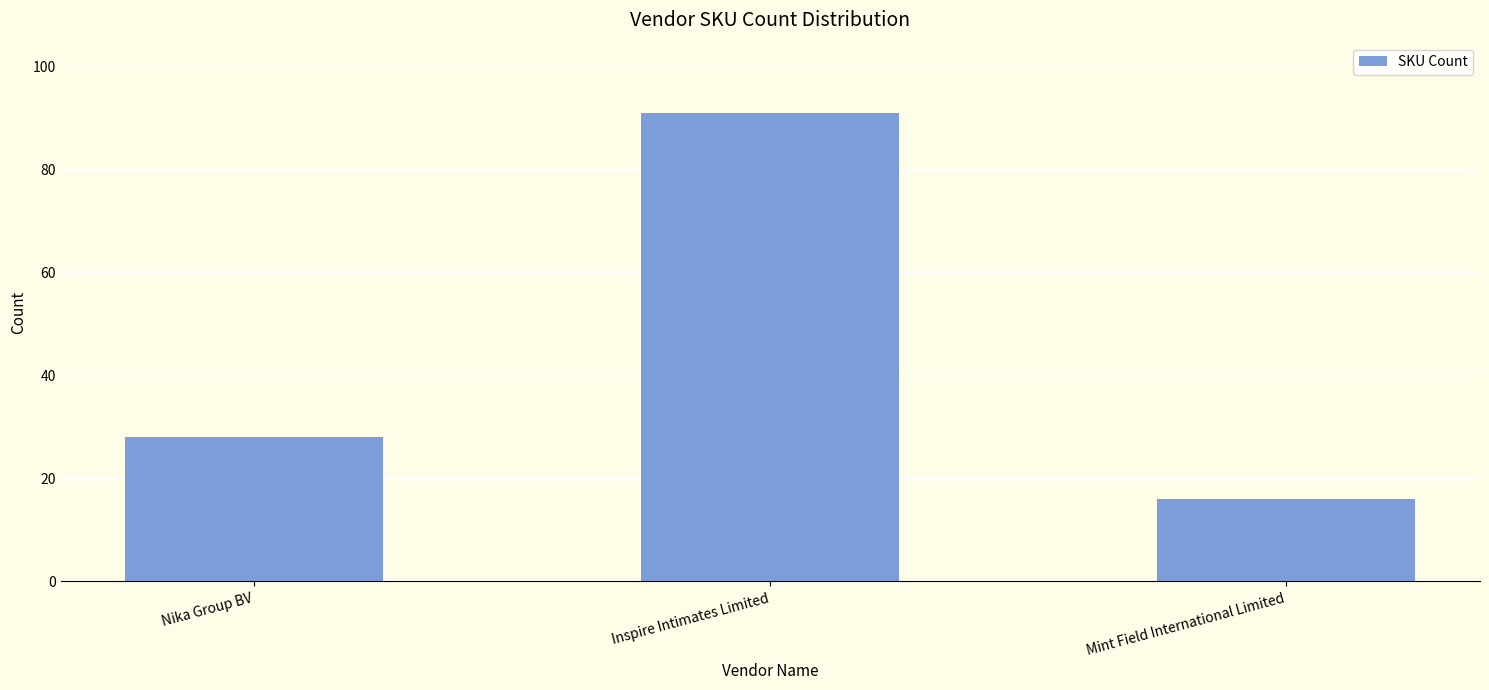

At which category does the chart reach its peak across all series?

Inspire Intimates Limited